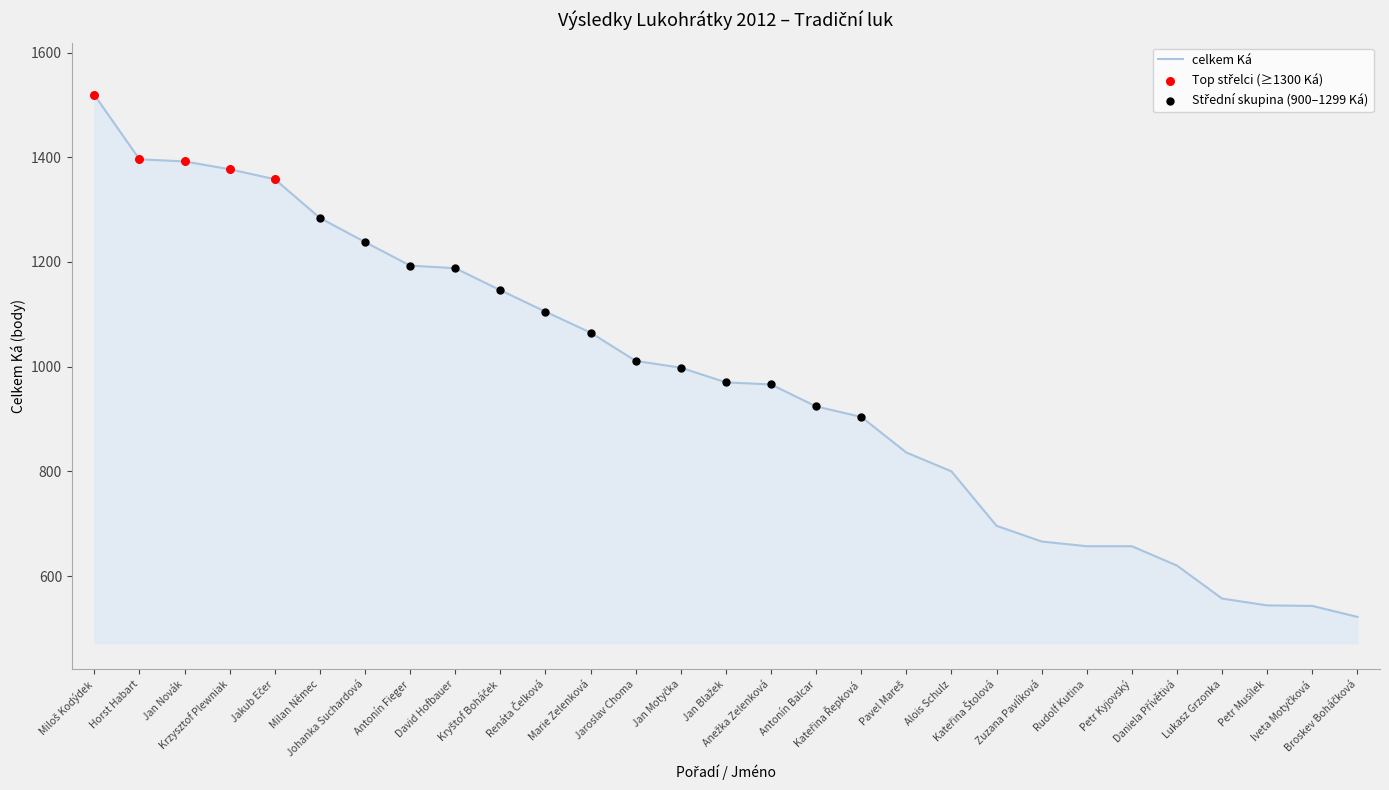

What is the maximum value shown in the chart?

1519